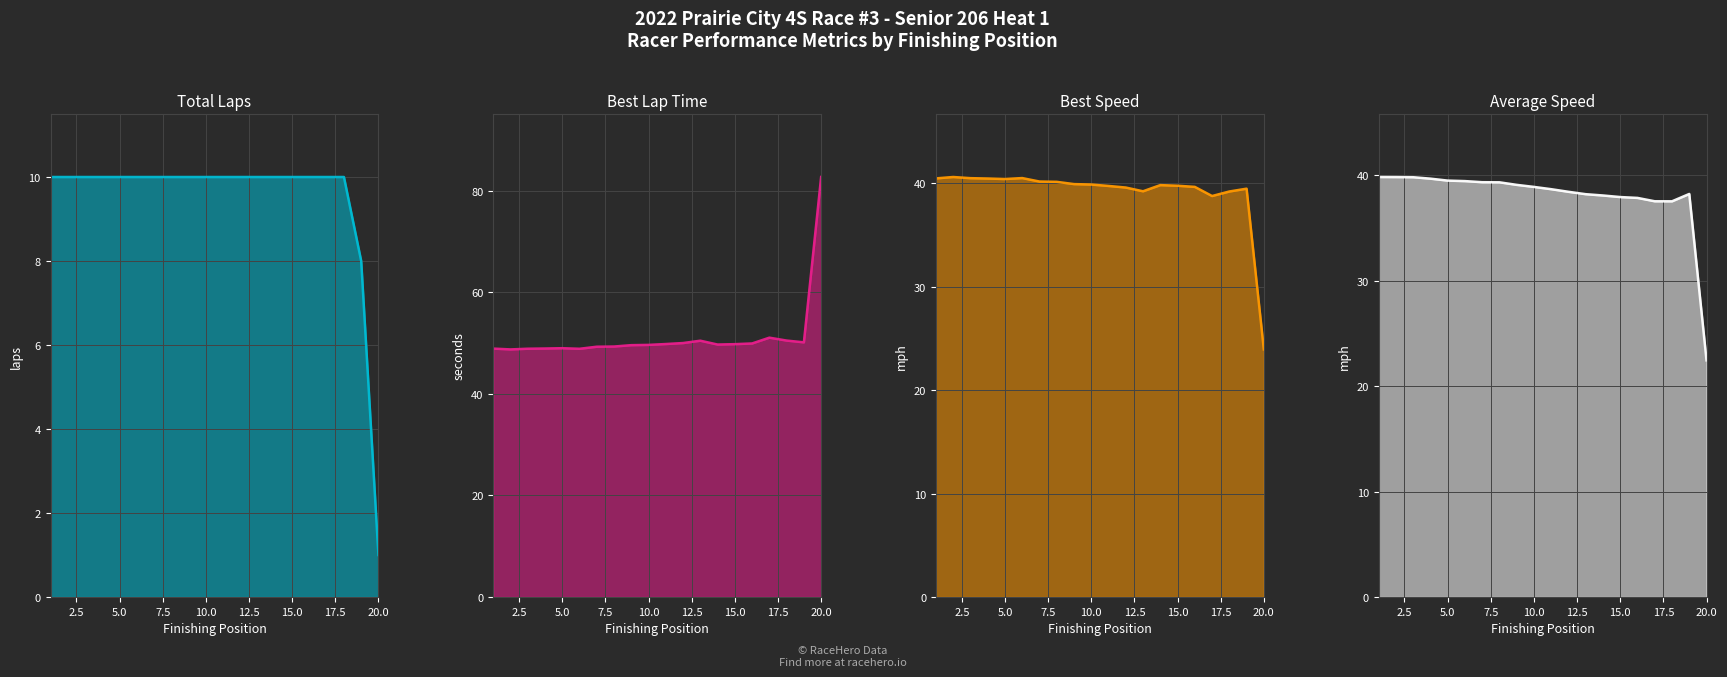

At which label is Total Laps closest to 5?

19